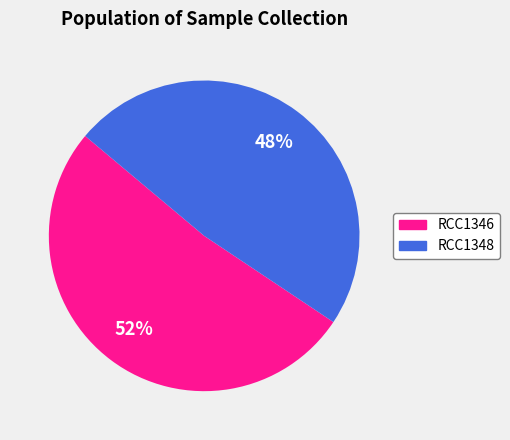

What percentage is the RCC1348 slice, to the nearest percent?

48%